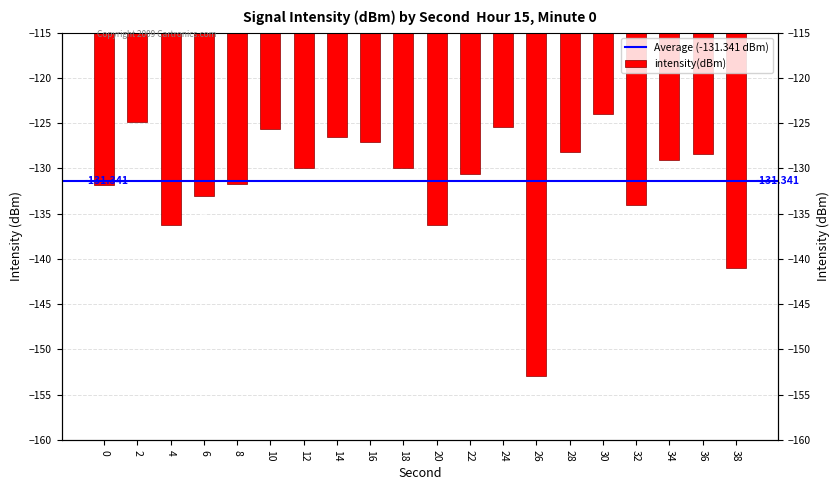

Does the chart contain stacked bars?

No